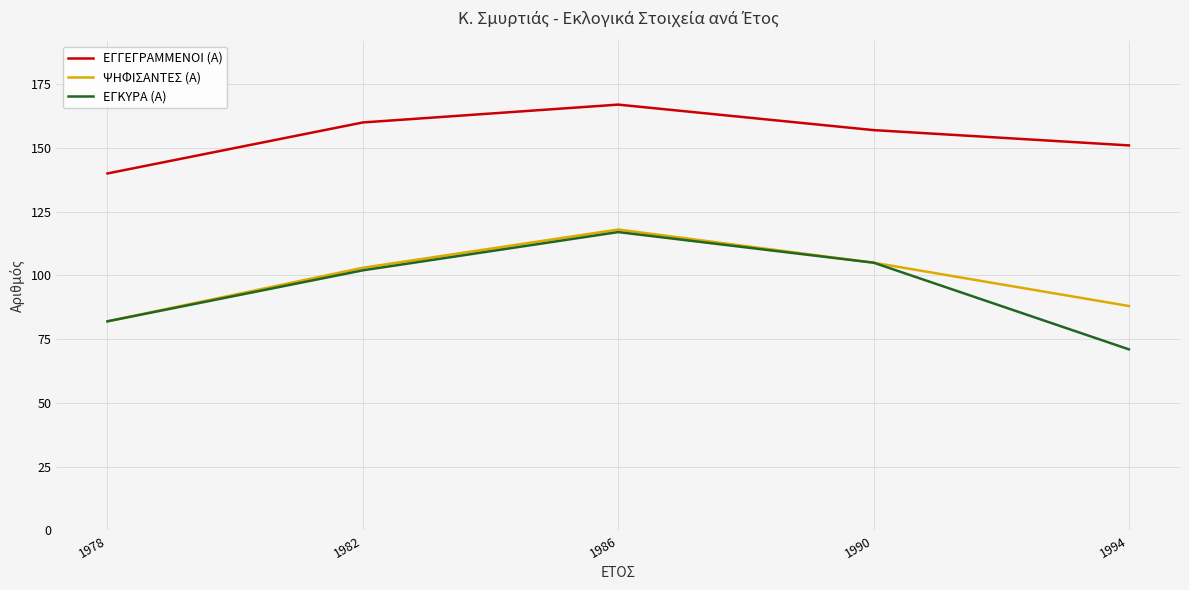

What is the highest value of the ΕΓΓΕΓΡΑΜΜΕΝΟΙ (Α) series?

167